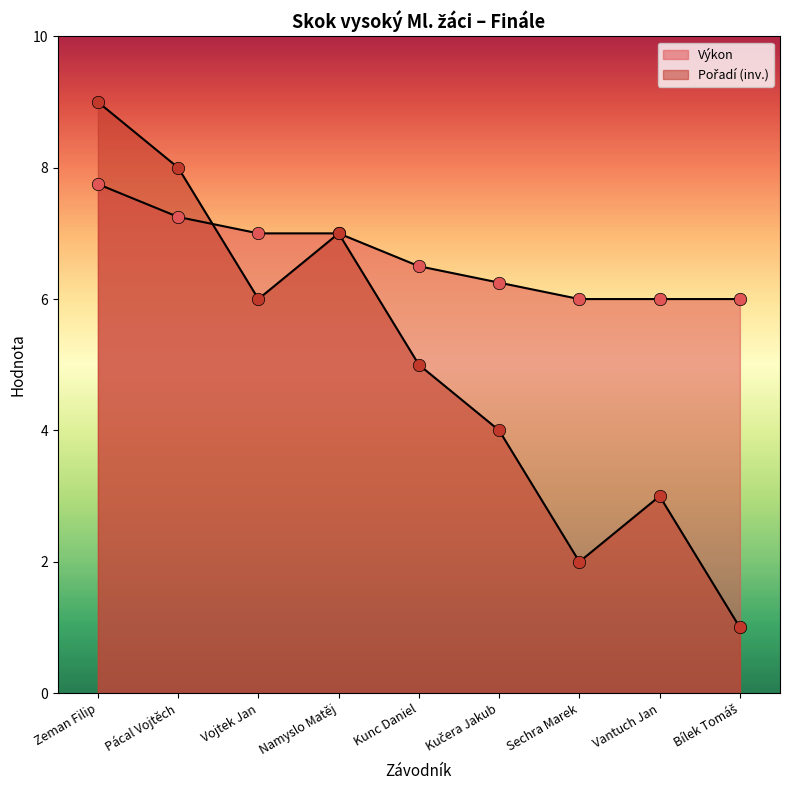

Which series has the largest total across all categories?

Výkon